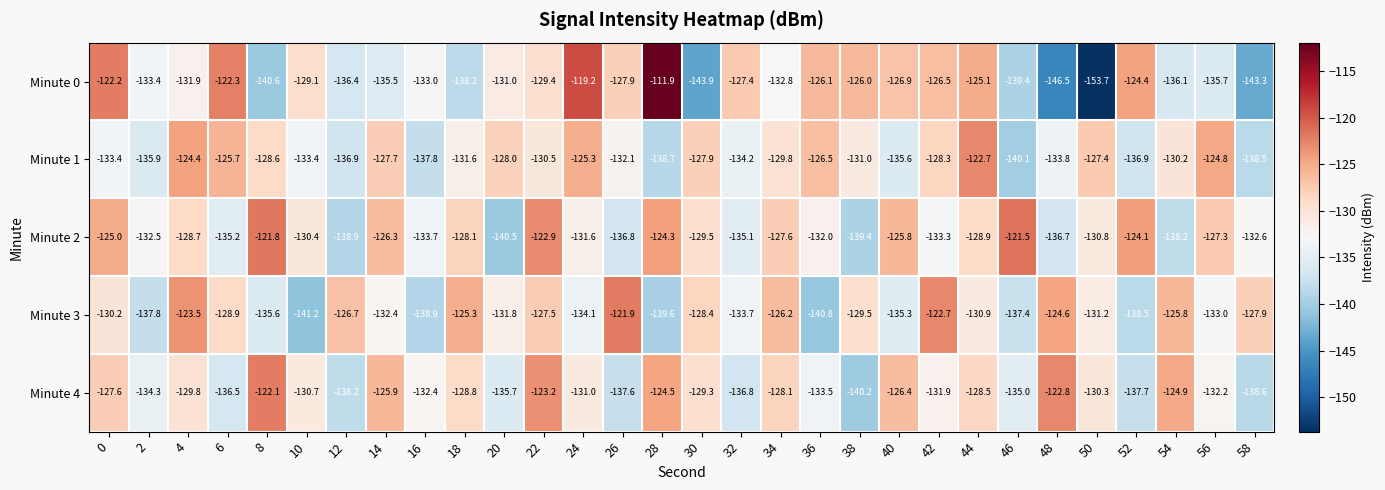

Rank the series by their maximum value, from highest to lowest.

Minute 0, Minute 2, Minute 3, Minute 4, Minute 1